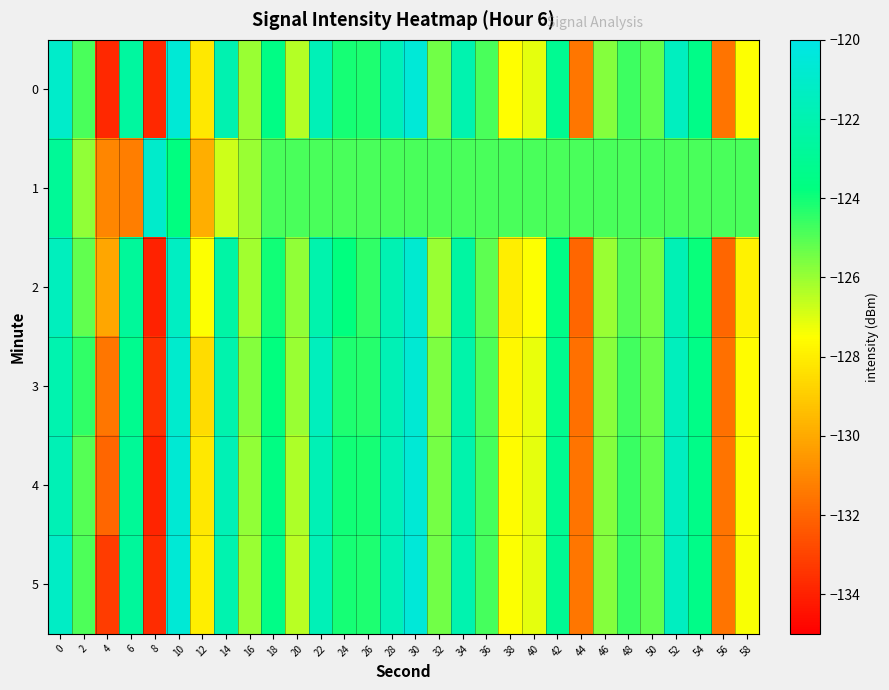

Rank the series at 12 from highest to lowest value.

2, 5, 0, 4, 3, 1